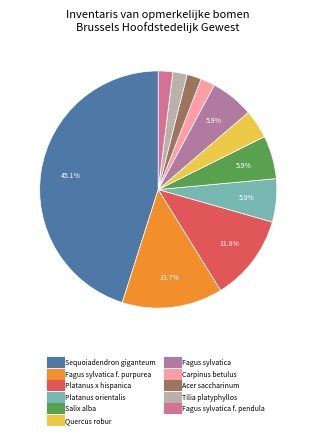

Which slice is the smallest?

Carpinus betulus